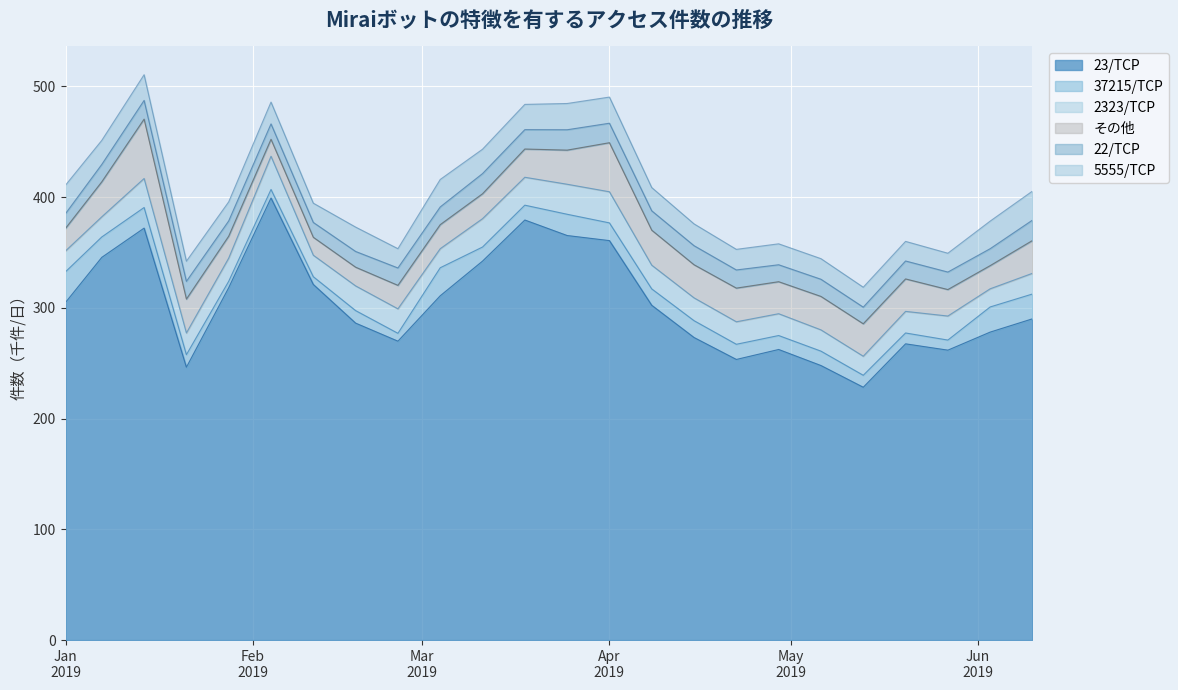

What is the spread (max minus min) of values at 2019-03-04?

294.9